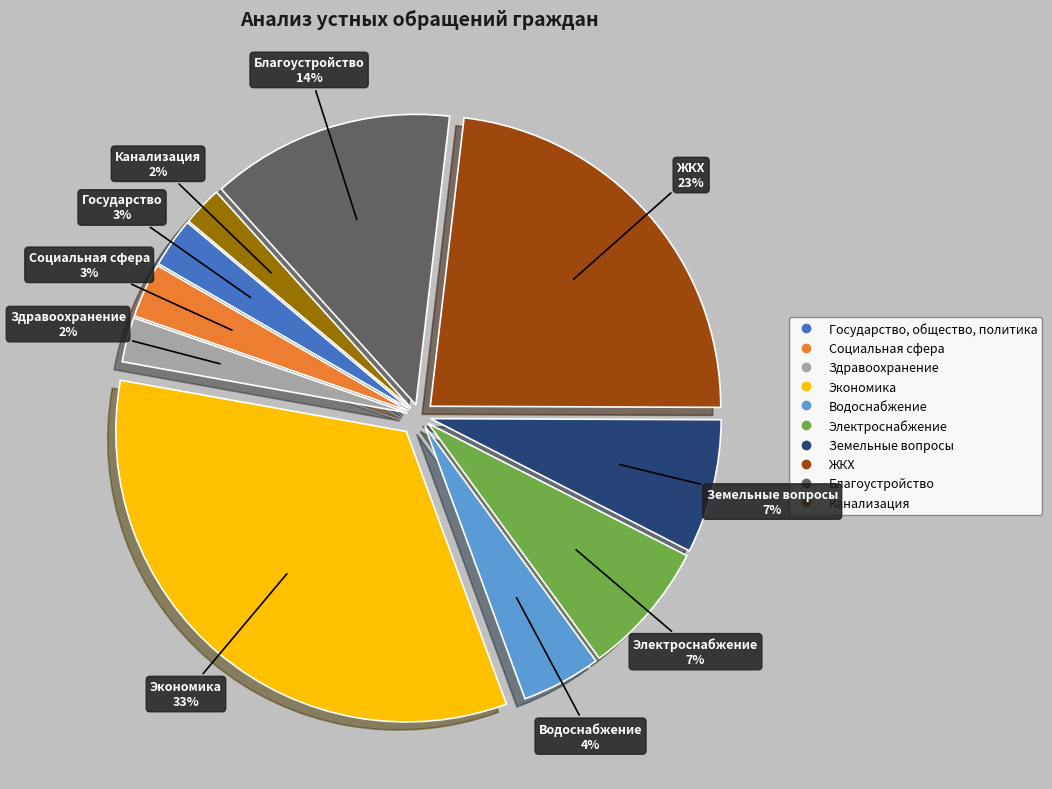

To the nearest percent, what portion does Канализация represent?

2%